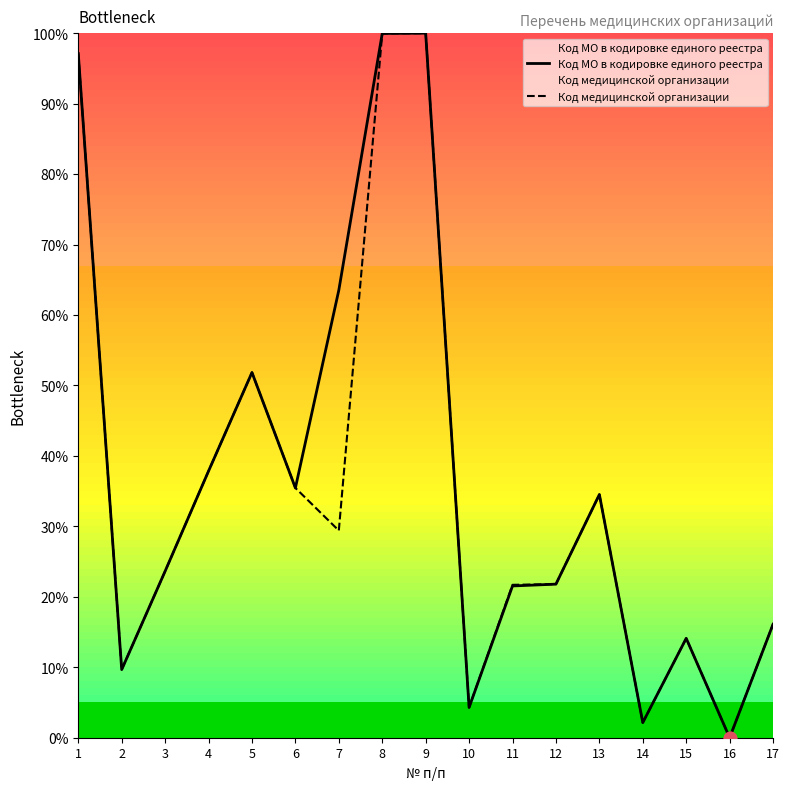

What are all the series names shown in the legend?

Код МО в кодировке единого реестра, Код медицинской организации